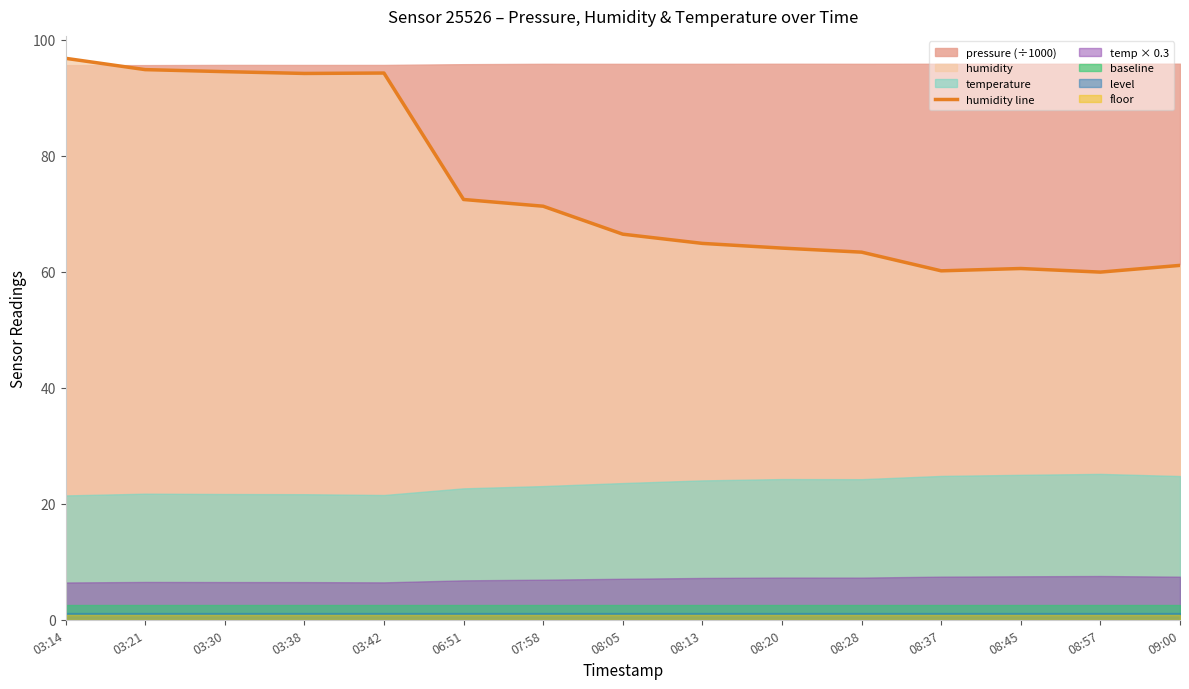

How many categories are shown in the chart?

15